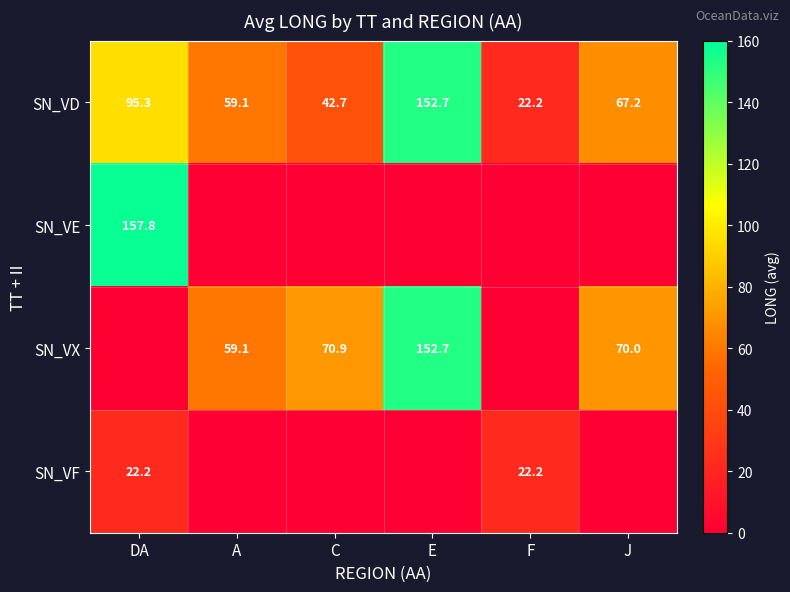

At which category does the chart reach its peak across all series?

DA